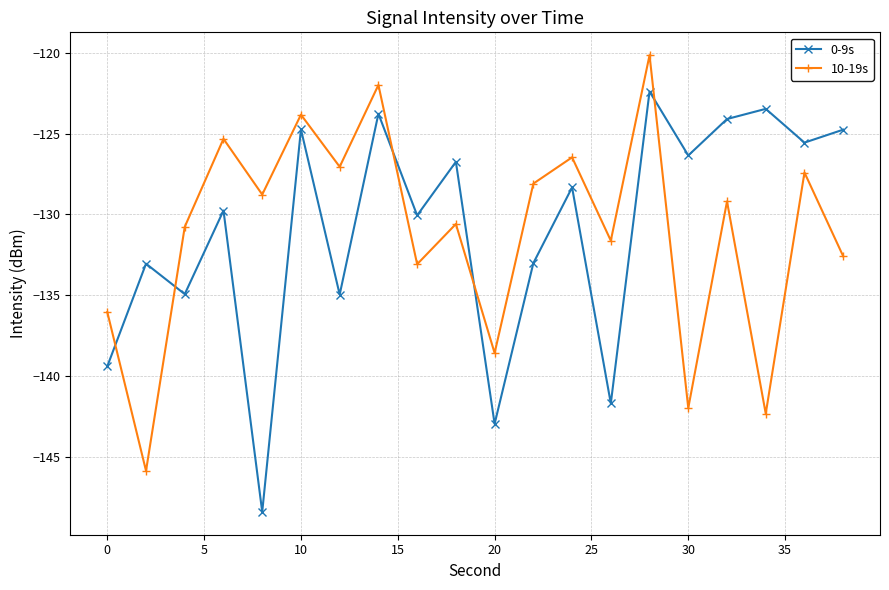

What is the maximum value for 0-9s?

-122.4